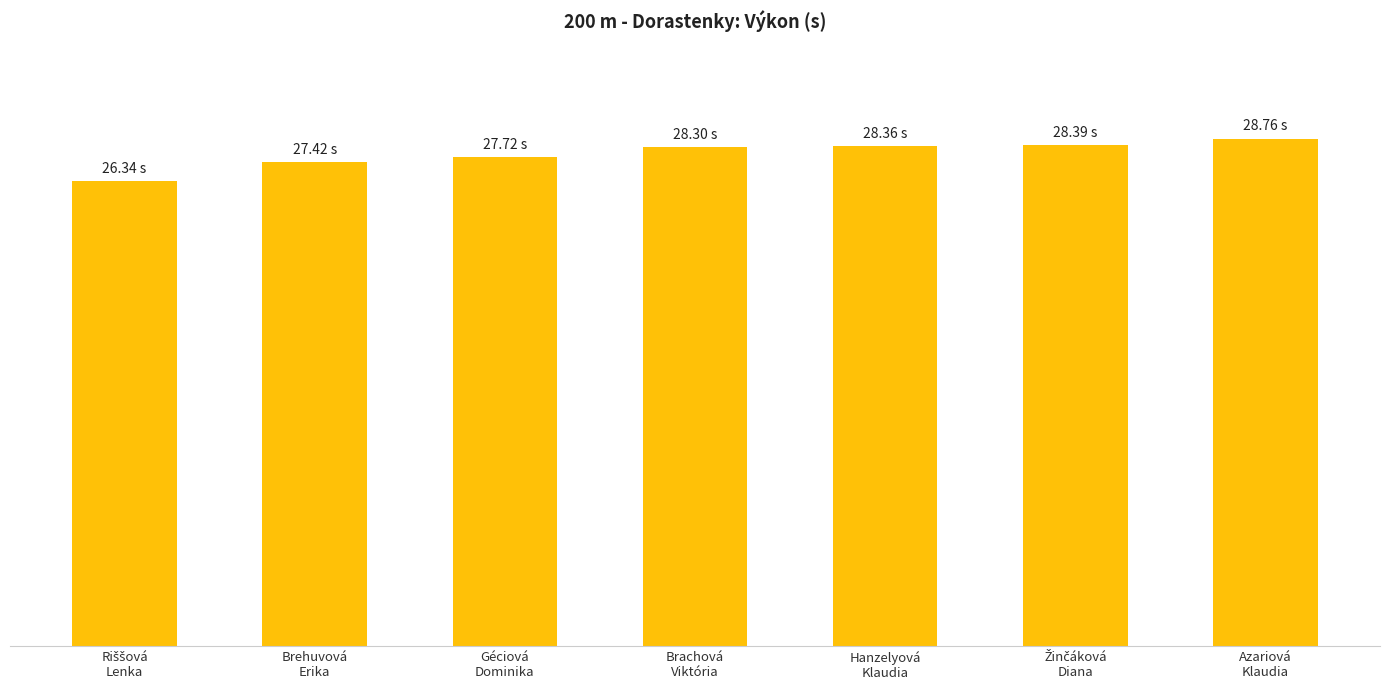

How many values exceed 28?

4